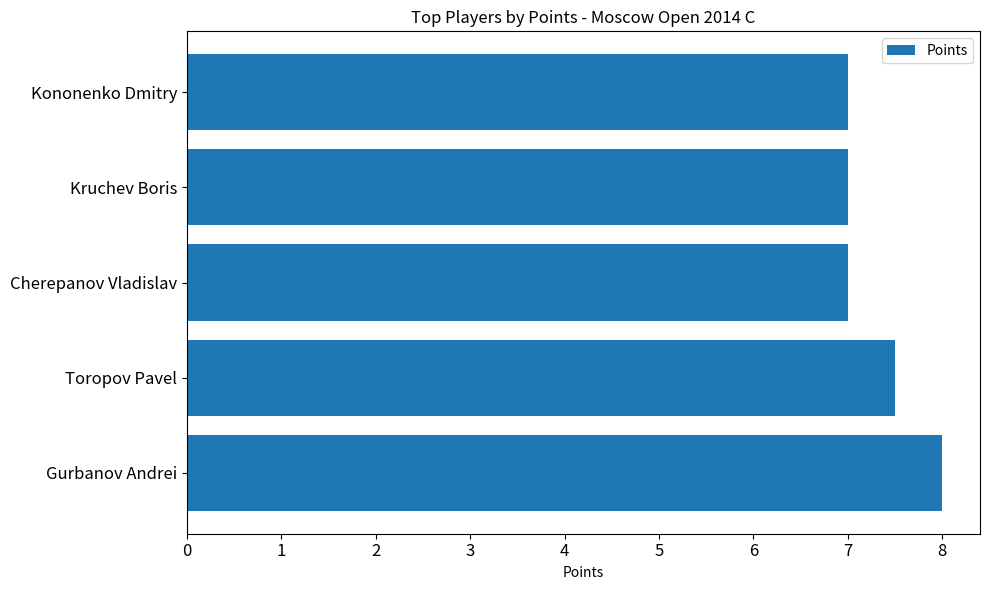

Are the bars horizontal?

Yes